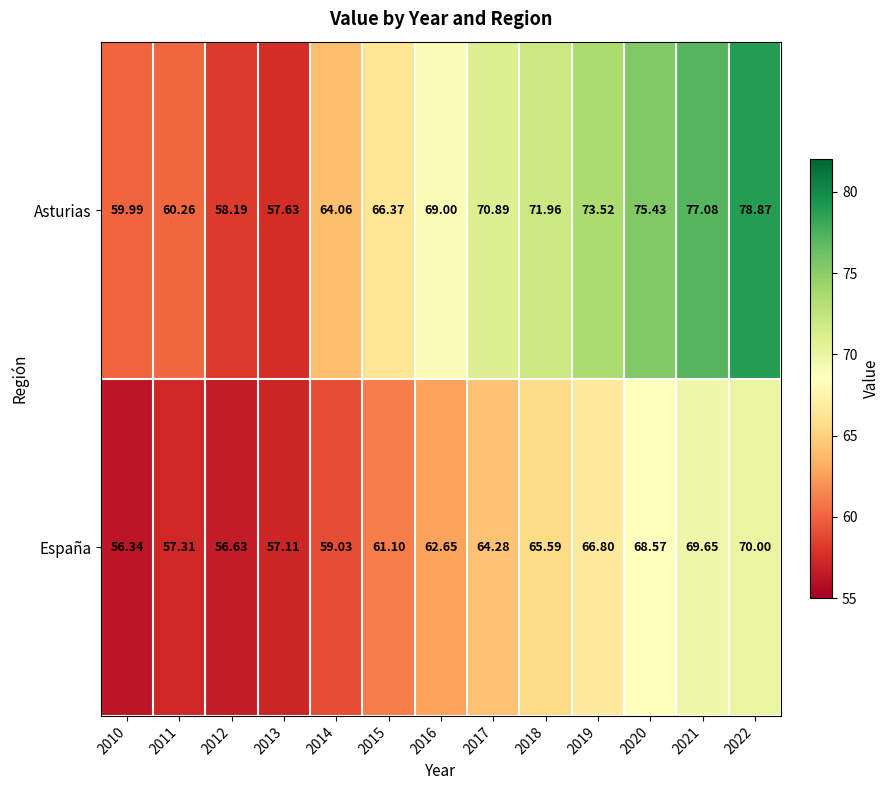

Rank the series by their average value, from highest to lowest.

Asturias, España